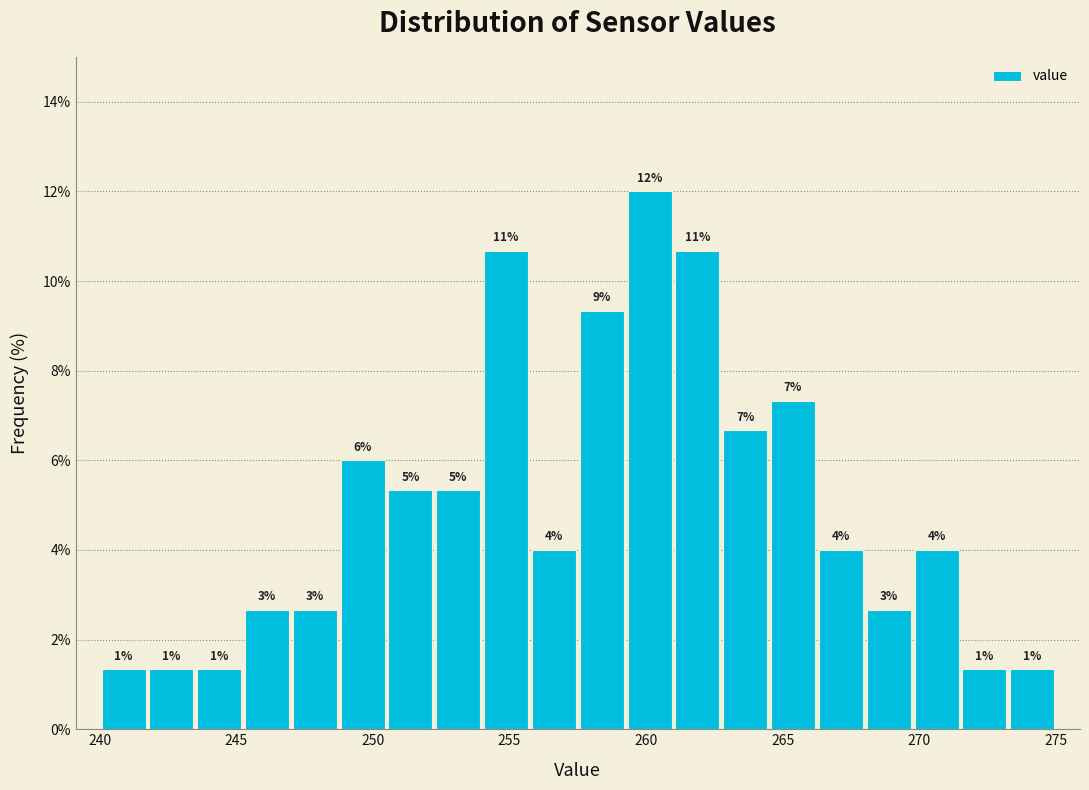

Read against the x-axis, roughly where is the centre of the tallest bar?

260.0